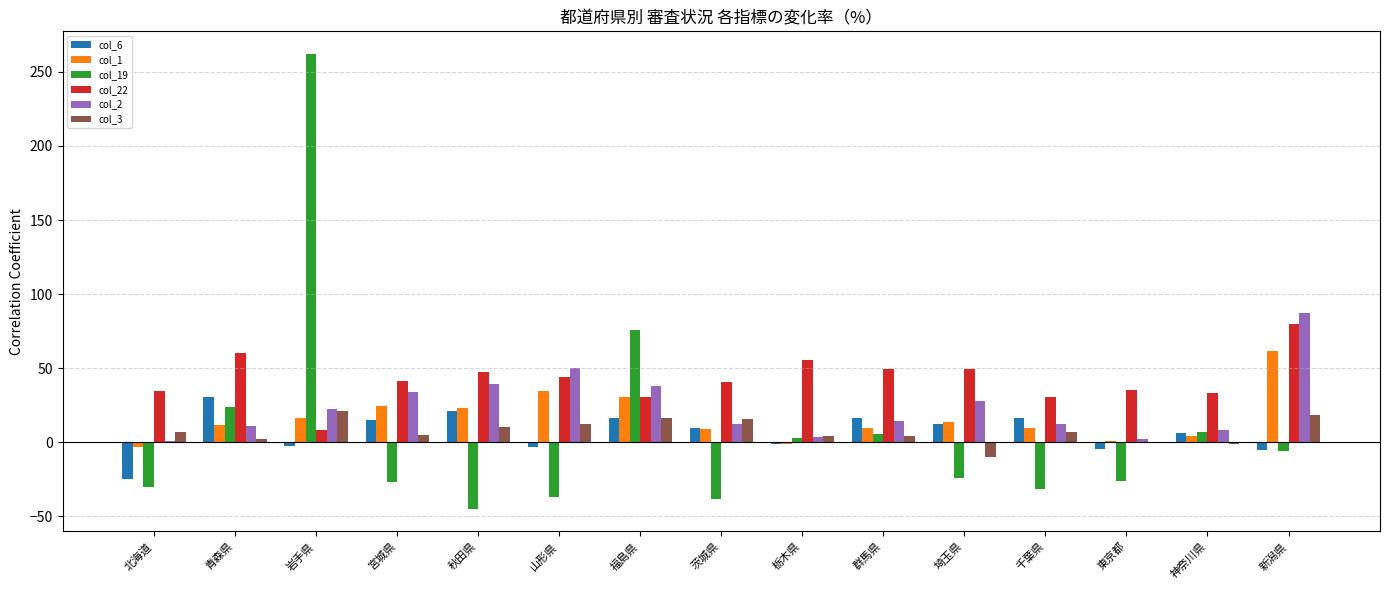

How many distinct data groups are displayed?

6